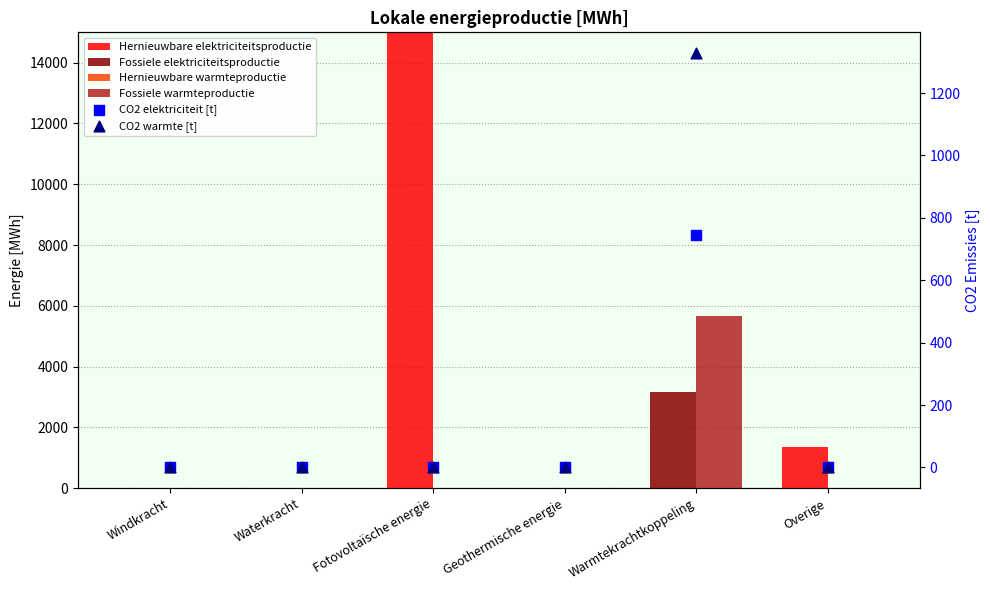

Which series reaches the minimum Y coordinate?

Hernieuwbare elektriciteitsproductie